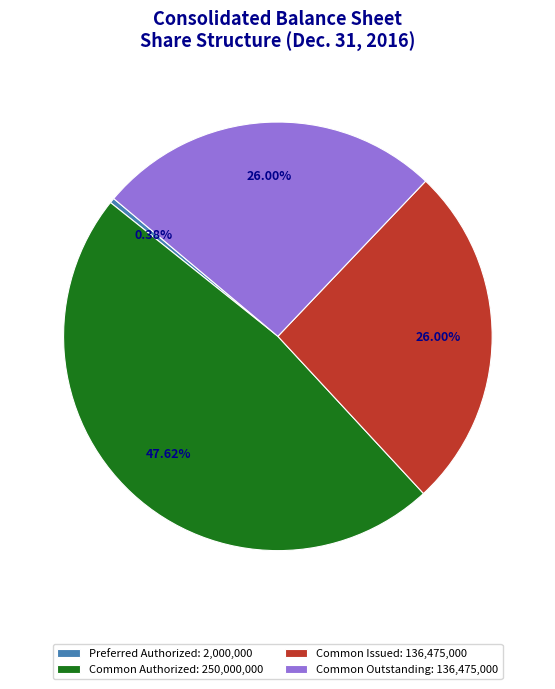

Which has a higher value, Preferred Authorized: 2,000,000 or Common Issued: 136,475,000?

Common Issued: 136,475,000